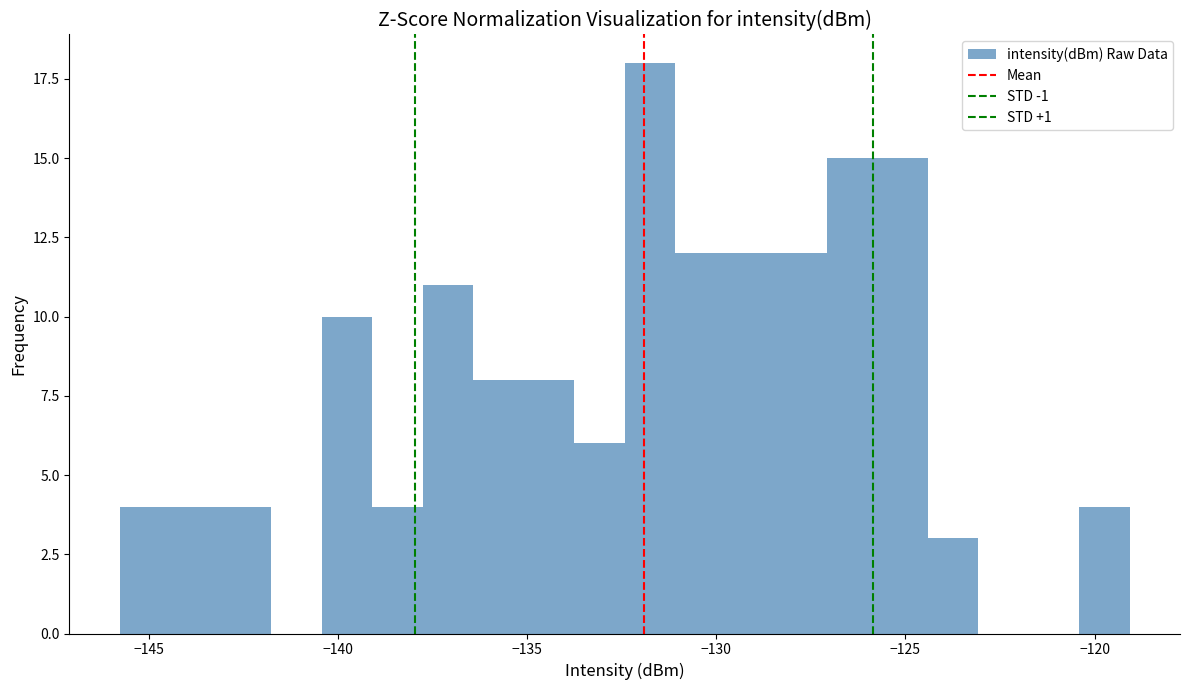

Around what value on the x-axis is the tallest bar? Give the approximate position of its centre, as read against the axis.

-132.0